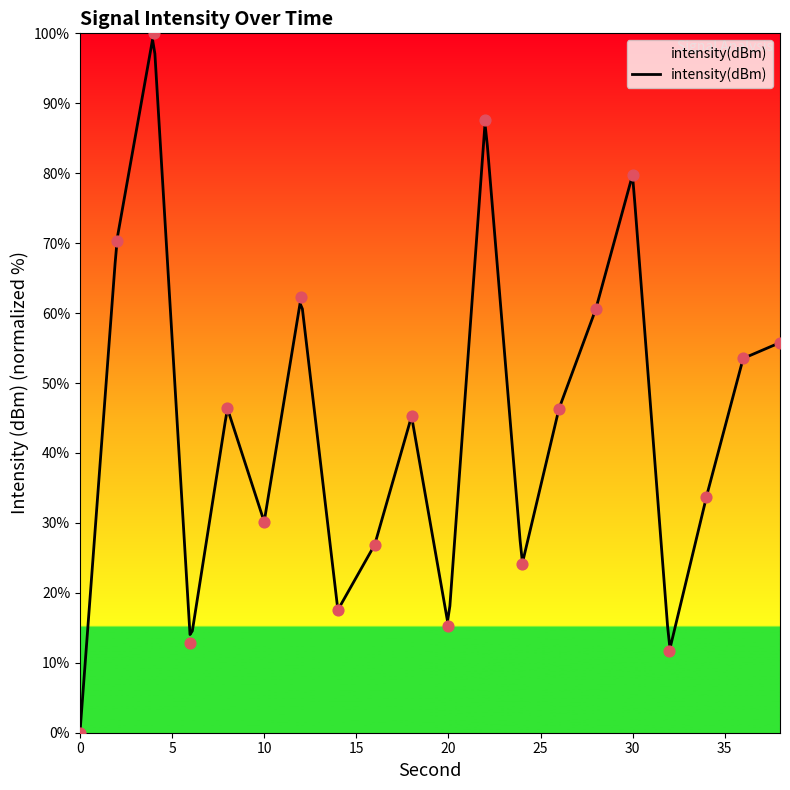

What is the change in value from 2 to 24?

-46.3